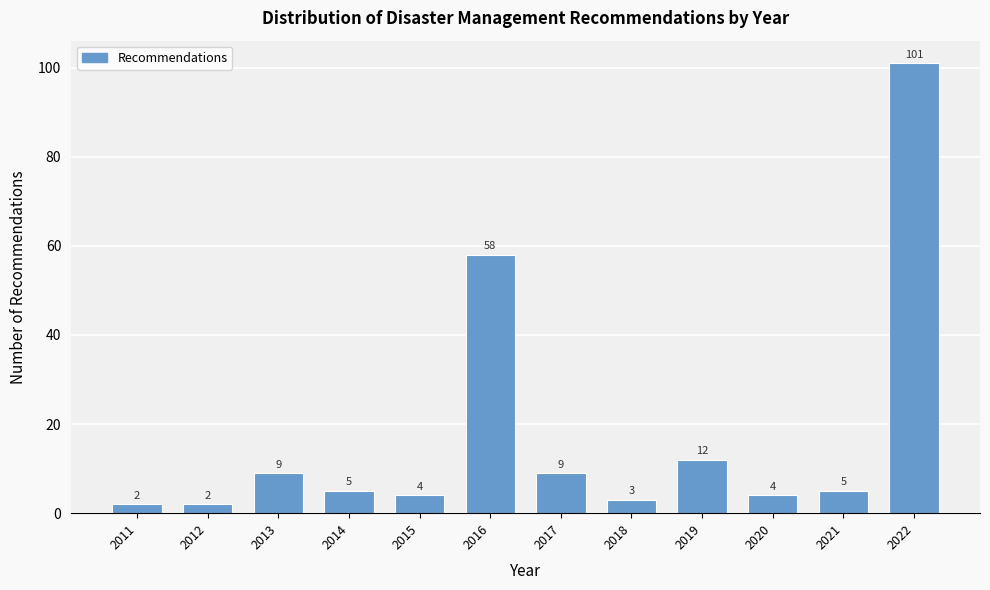

Reading left to right, transcribe all the data shown in this chart.

2	2	9	5	4	58	9	3	12	4	5	101